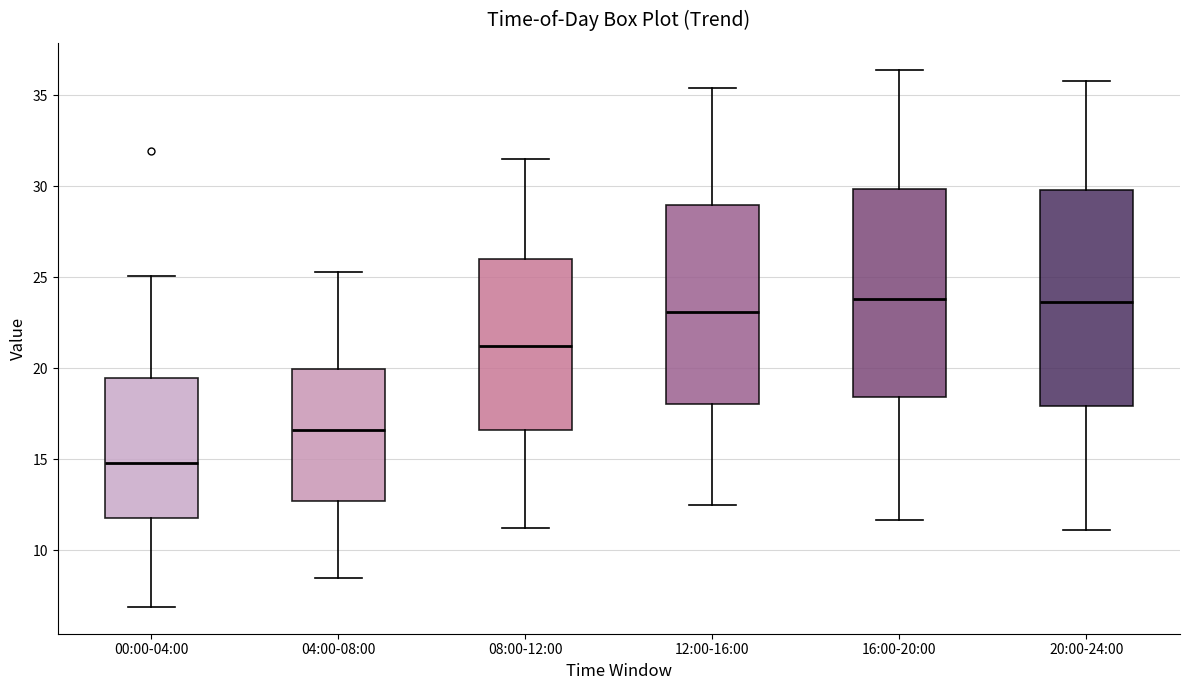

Where does the upper whisker of the box for 20:00-24:00 end on the y-axis? The values are not printed on the chart, so give them approximately, as read against the axis.

36.0